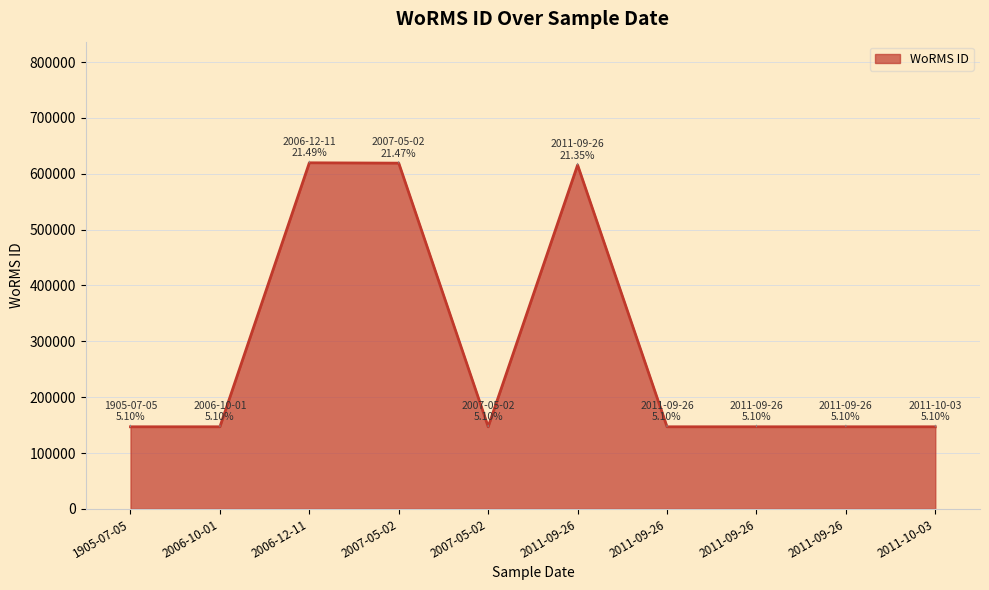

Rank the categories by value from lowest to highest.

2006-10-01, 2007-05-02, 2011-09-26, 2011-09-26, 2011-09-26, 2011-10-03, 1905-07-05, 2011-09-26, 2007-05-02, 2006-12-11